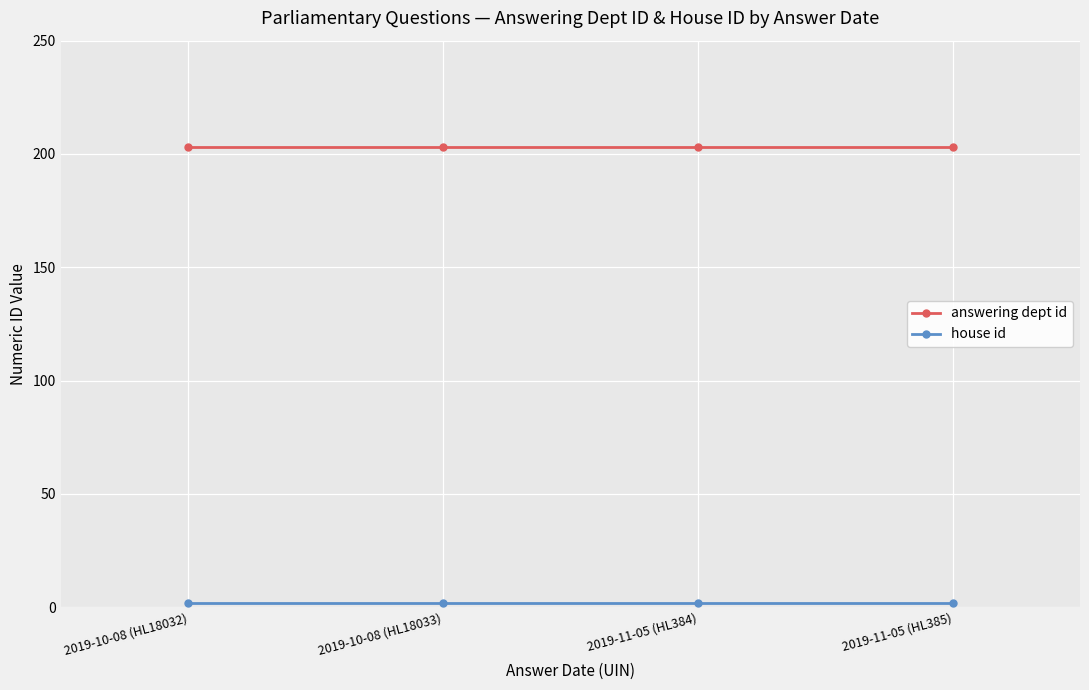

At how many categories does at least one series exceed 15?

4